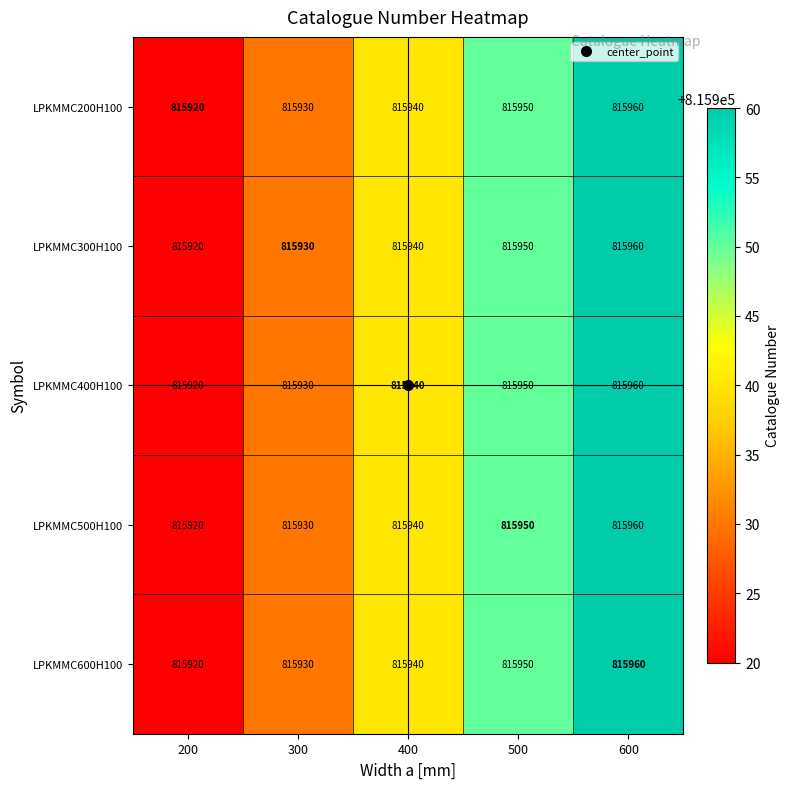

At which category does the chart reach its peak across all series?

600